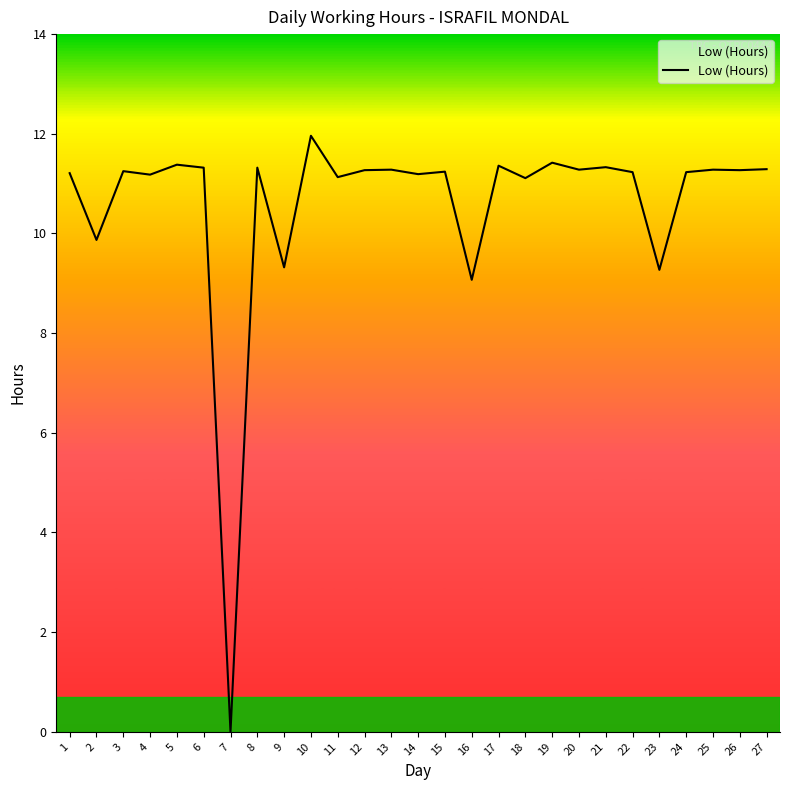

What is the difference between the maximum and minimum values?

12.0